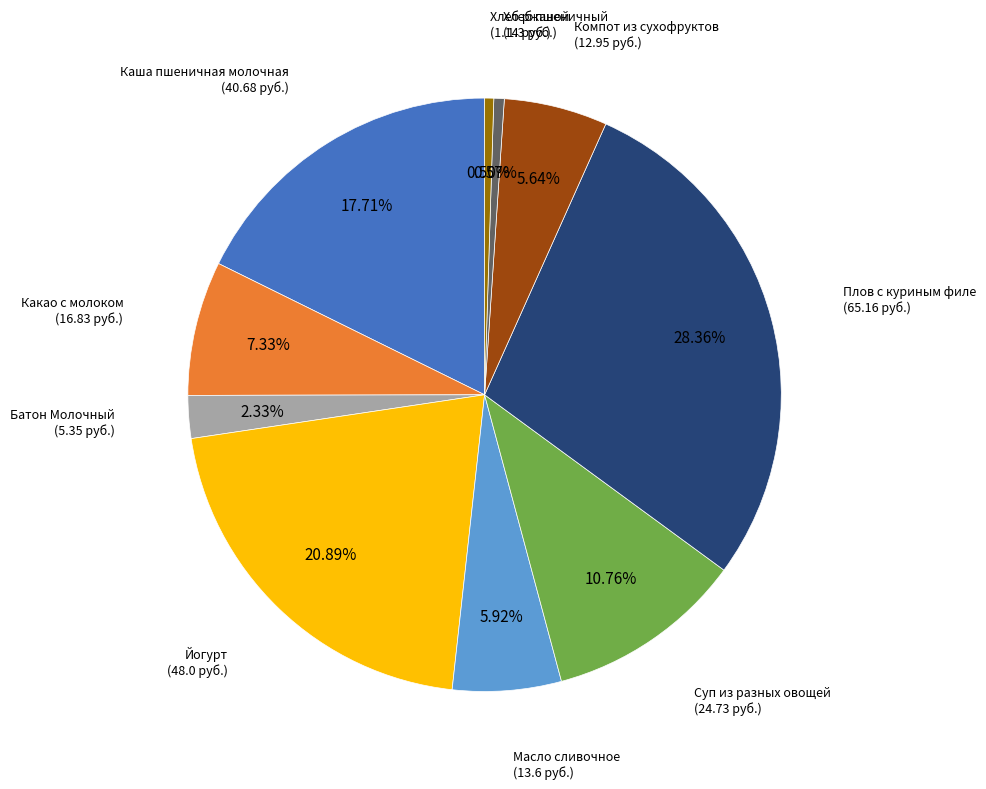

Is there a majority slice in this chart?

No